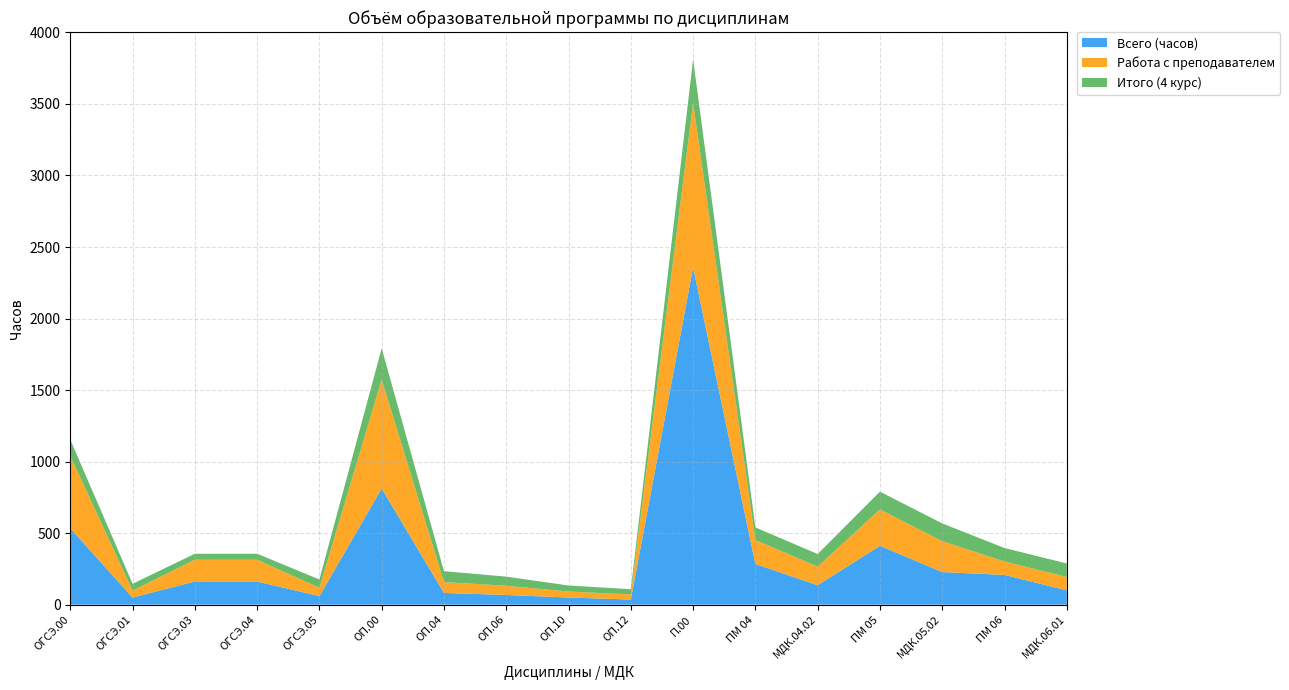

Reading left to right, transcribe all the data shown in this chart.

Всего (часов): ОГСЭ.00=534	ОГСЭ.01=50	ОГСЭ.03=162	ОГСЭ.04=162	ОГСЭ.05=60	ОП.00=812	ОП.04=82	ОП.06=68	ОП.10=50	ОП.12=36	П.00=2358	ПМ 04=284	МДК.04.02=136	ПМ 05=412	МДК.05.02=228	ПМ 06=208	МДК.06.01=100
Работа с преподавателем: ОГСЭ.00=506	ОГСЭ.01=48	ОГСЭ.03=152	ОГСЭ.04=152	ОГСЭ.05=58	ОП.00=762	ОП.04=76	ОП.06=64	ОП.10=42	ОП.12=36	П.00=1148	ПМ 04=168	МДК.04.02=130	ПМ 05=254	МДК.05.02=216	ПМ 06=94	МДК.06.01=94
Итого (4 курс): ОГСЭ.00=114	ОГСЭ.01=48	ОГСЭ.03=42	ОГСЭ.04=42	ОГСЭ.05=58	ОП.00=218	ОП.04=76	ОП.06=64	ОП.10=42	ОП.12=36	П.00=306	ПМ 04=88	МДК.04.02=88	ПМ 05=124	МДК.05.02=124	ПМ 06=94	МДК.06.01=94